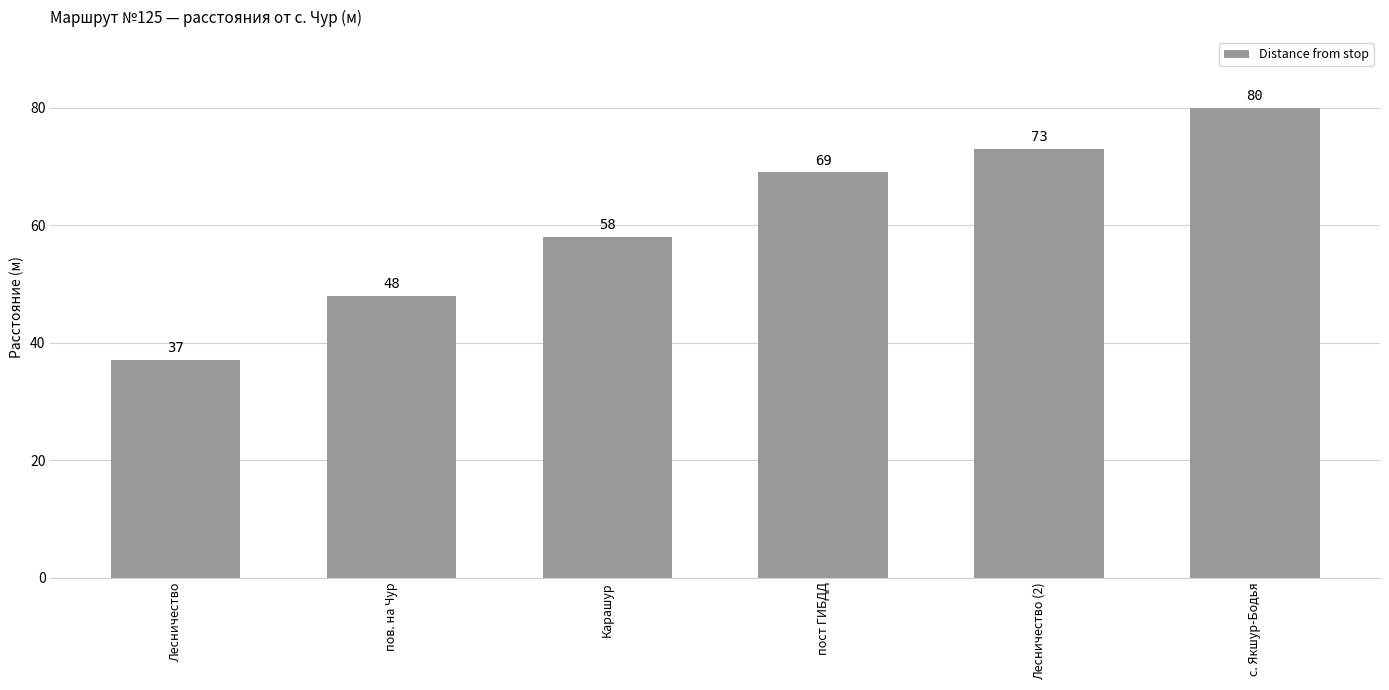

Is it true that the value at с. Якшур-Бодья is 80?

True